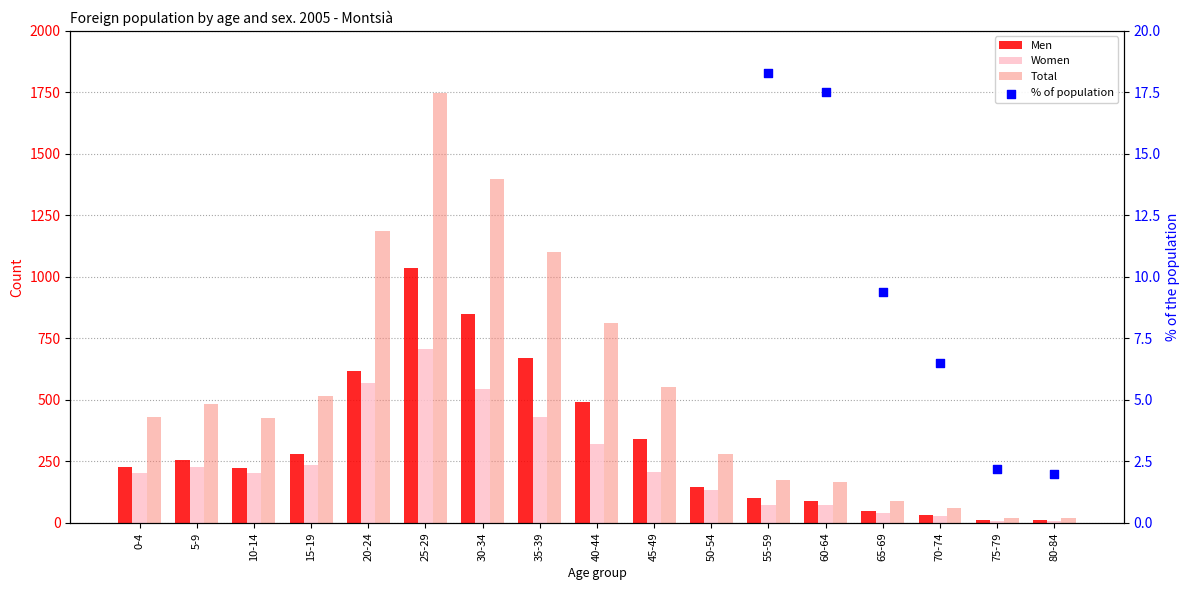

What is the total value across all series at 65-69?

187.4